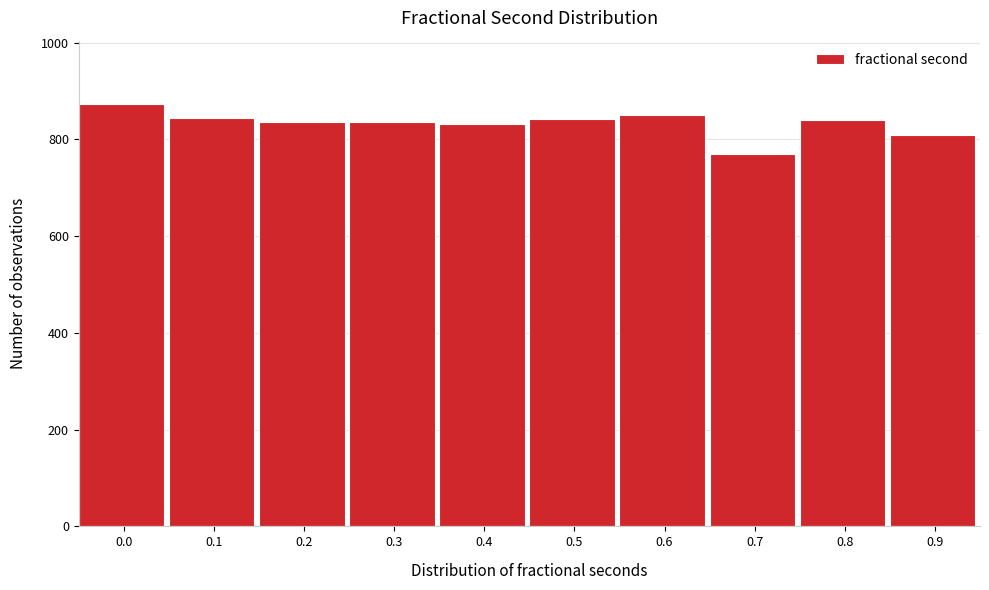

Is it true that the value at 0.6 is 850?

True